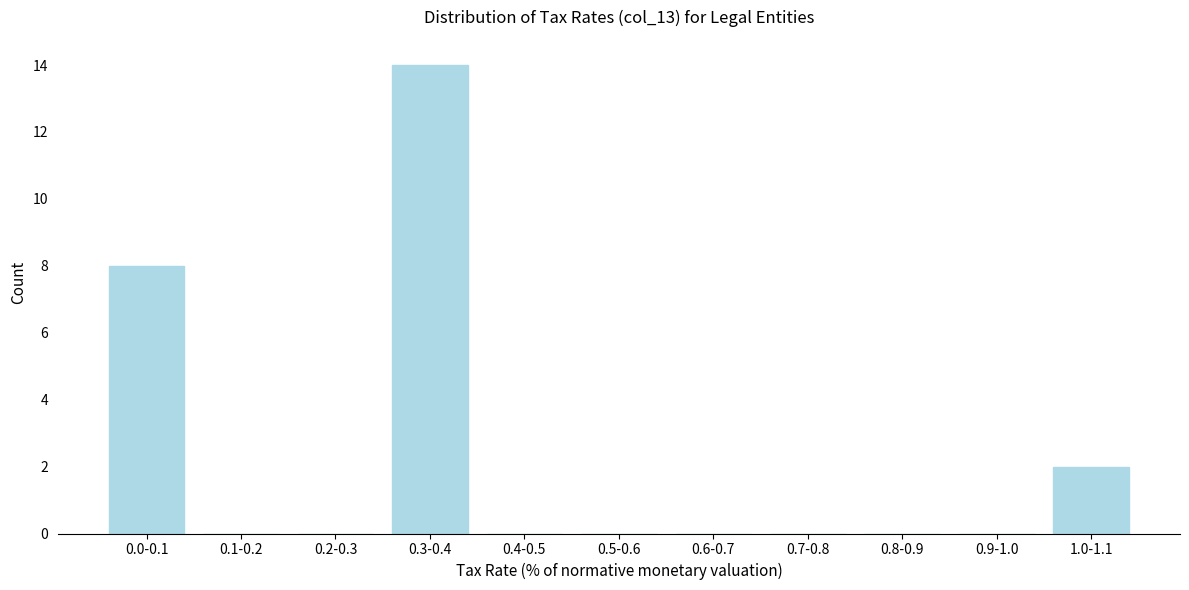

Reading left to right, what are all the values shown in this chart?

0.0-0.1=8	0.1-0.2=0	0.2-0.3=0	0.3-0.4=14	0.4-0.5=0	0.5-0.6=0	0.6-0.7=0	0.7-0.8=0	0.8-0.9=0	0.9-1.0=0	1.0-1.1=2